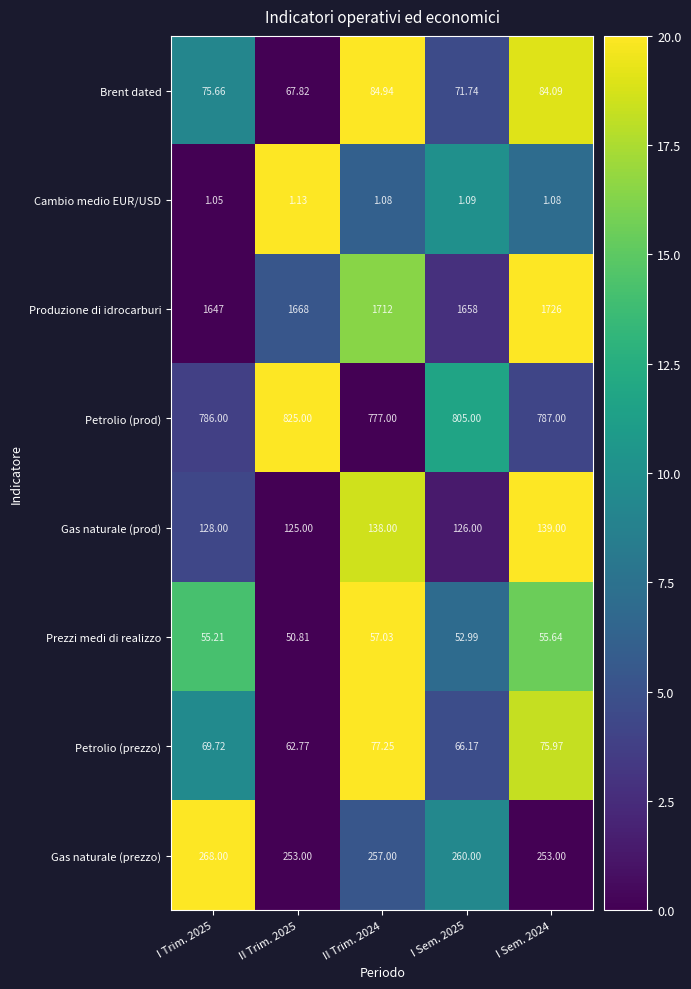

At how many categories does at least one series exceed 16?

5